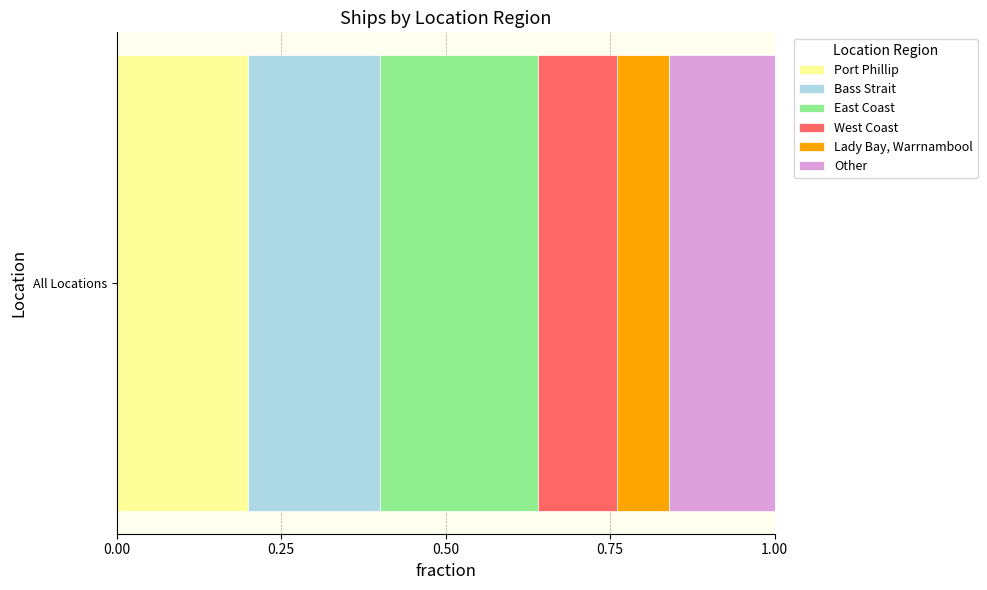

The value of Port Phillip at All Locations is 0.2. True or false?

True